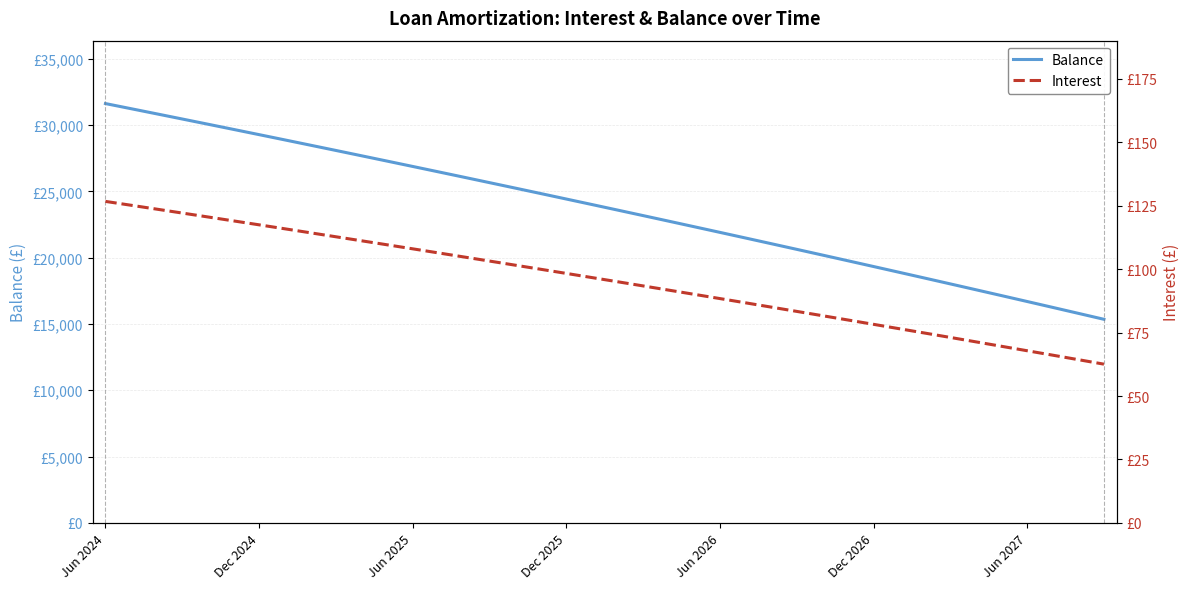

What is the sum of all Balance values?

947780.0